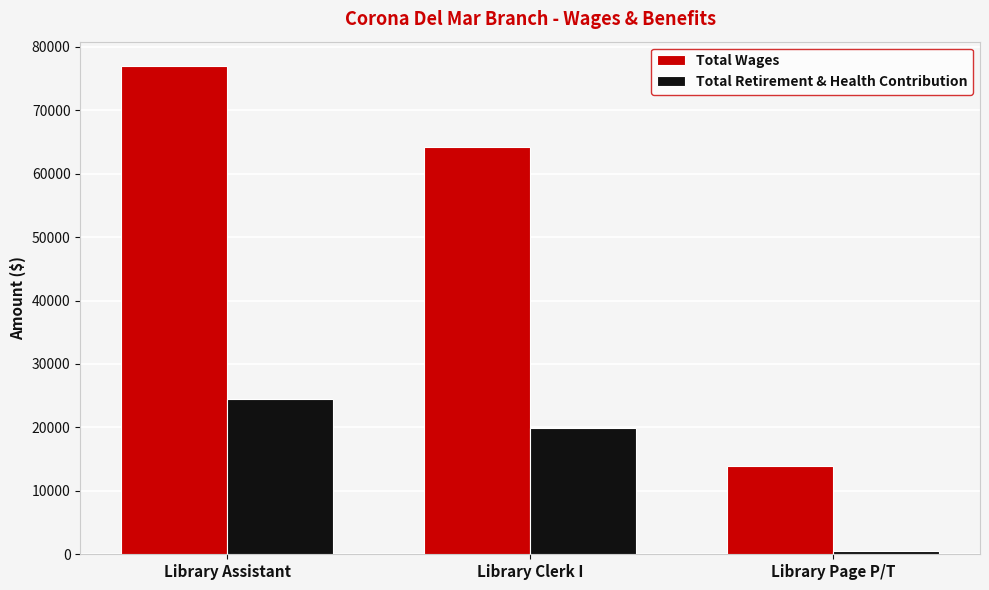

True or false: Total Retirement & Health Contribution has a value of 24559 at Library Assistant.

True